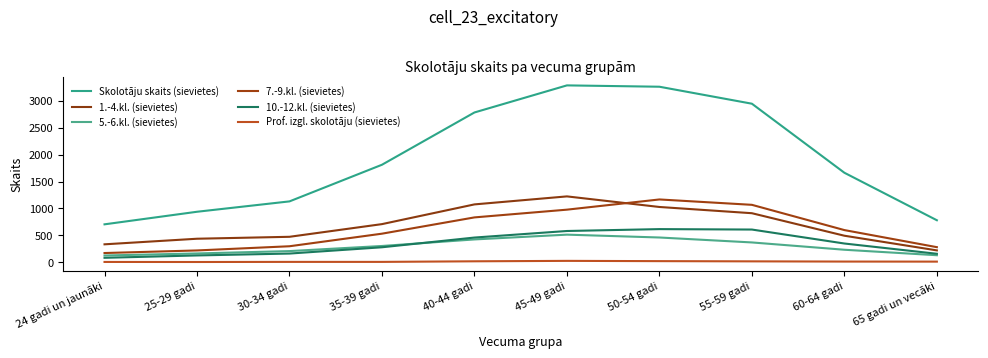

List the series in order of their peak value, lowest first.

Prof. izgl. skolotāju (sievietes), 5.-6.kl. (sievietes), 10.-12.kl. (sievietes), 7.-9.kl. (sievietes), 1.-4.kl. (sievietes), Skolotāju skaits (sievietes)